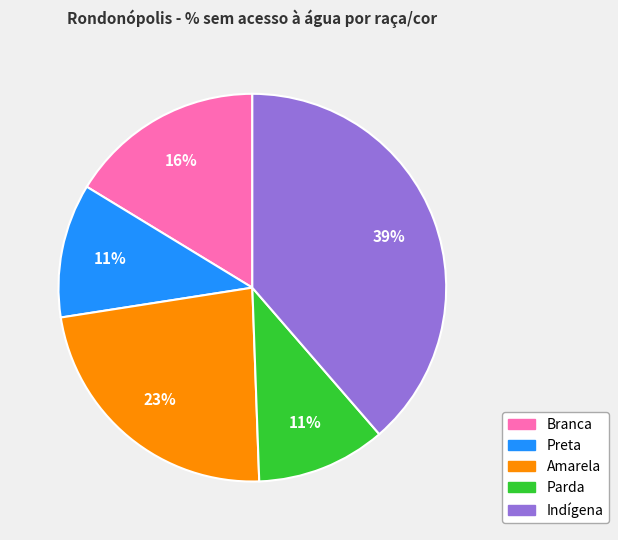

Does any single category account for the majority?

No